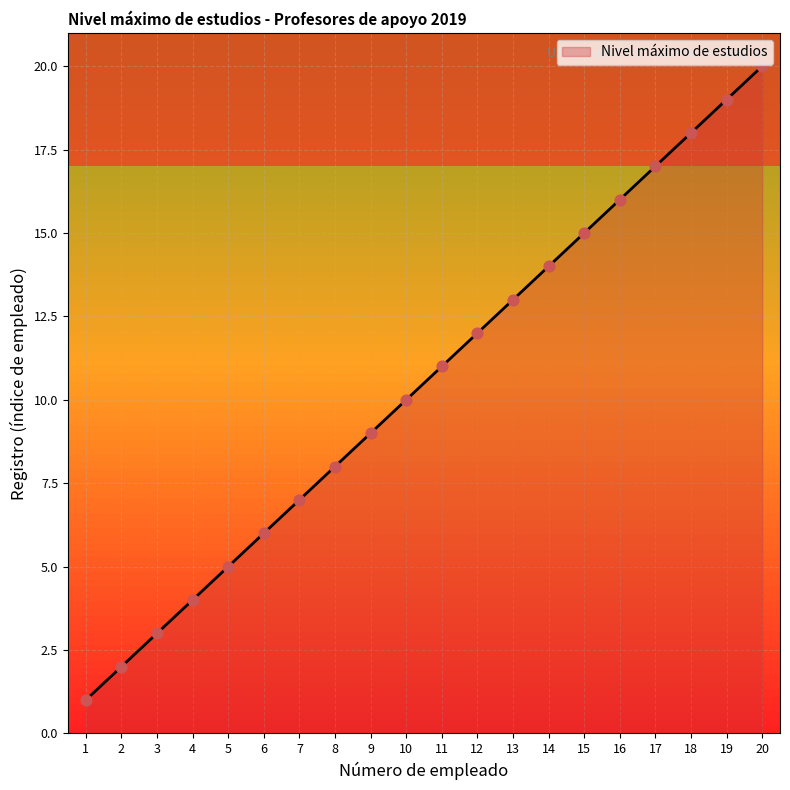

What is the change in value from 8 to 13?

+5